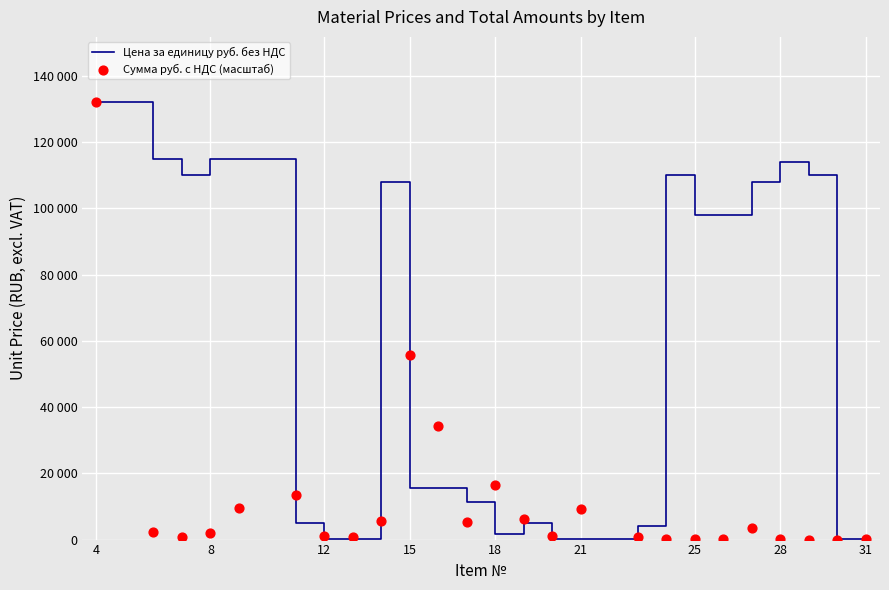

Which series reaches the minimum Y coordinate?

Сумма руб. с НДС (масштаб)